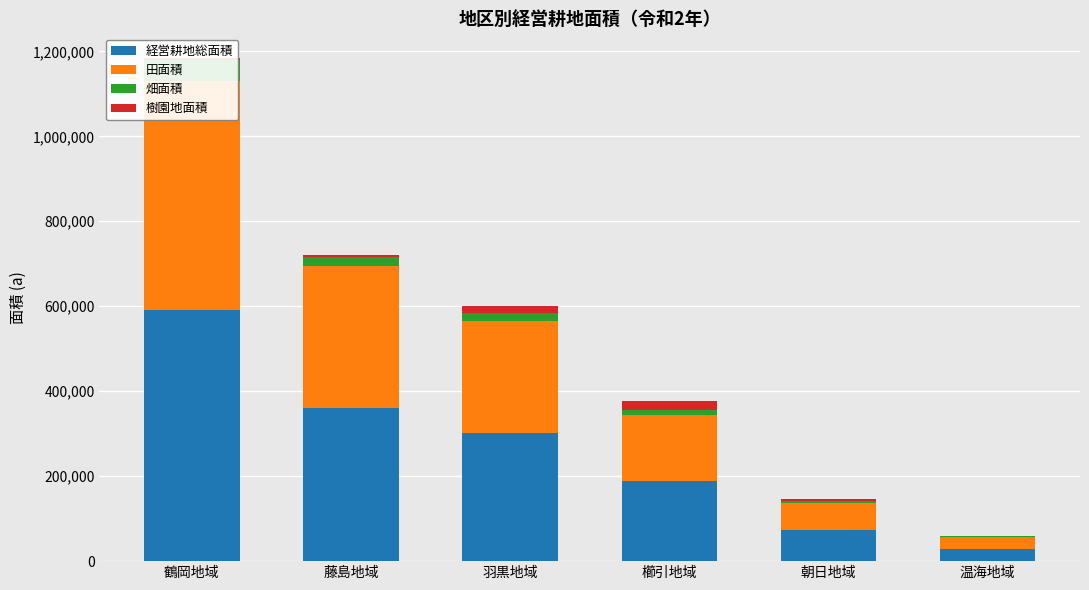

Where is 樹園地面積 nearest to the value 10276?

鶴岡地域